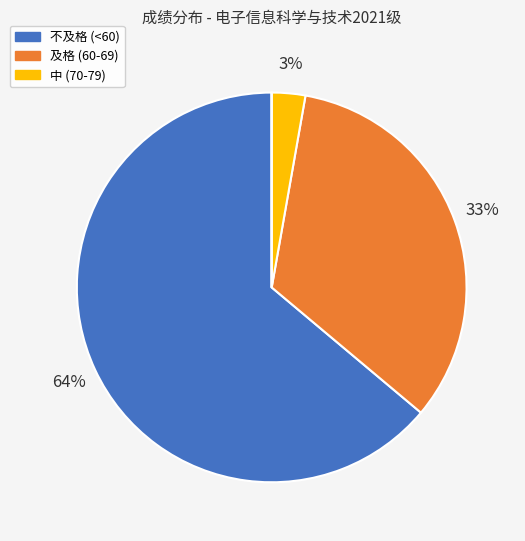

Is there a majority slice in this chart?

Yes